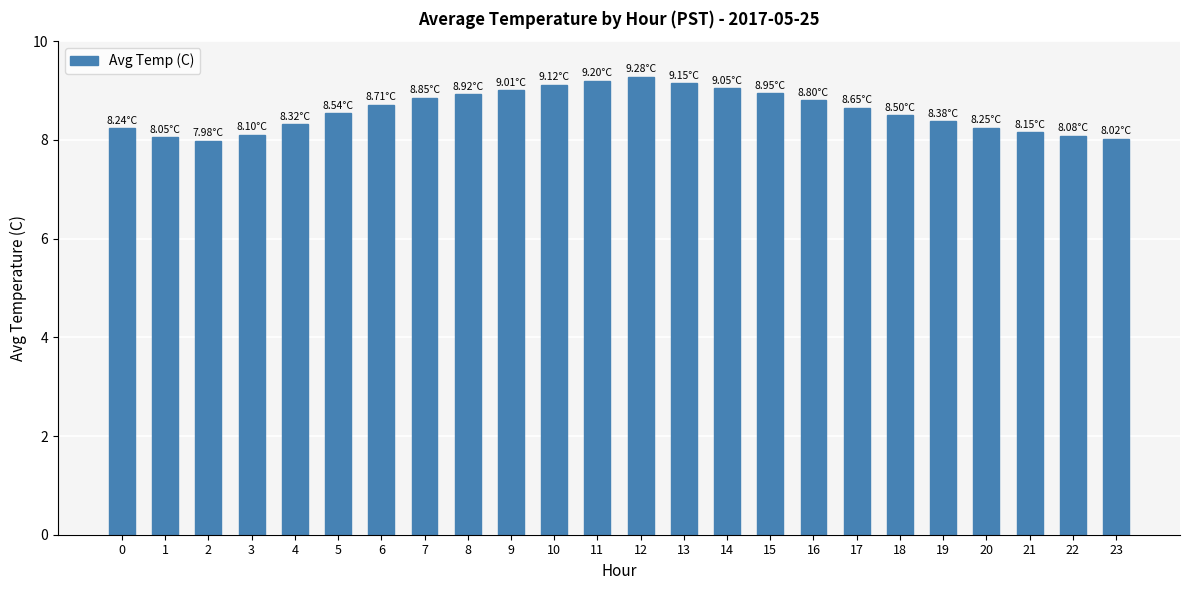

What is the difference between the values at 7 and 1?

0.8